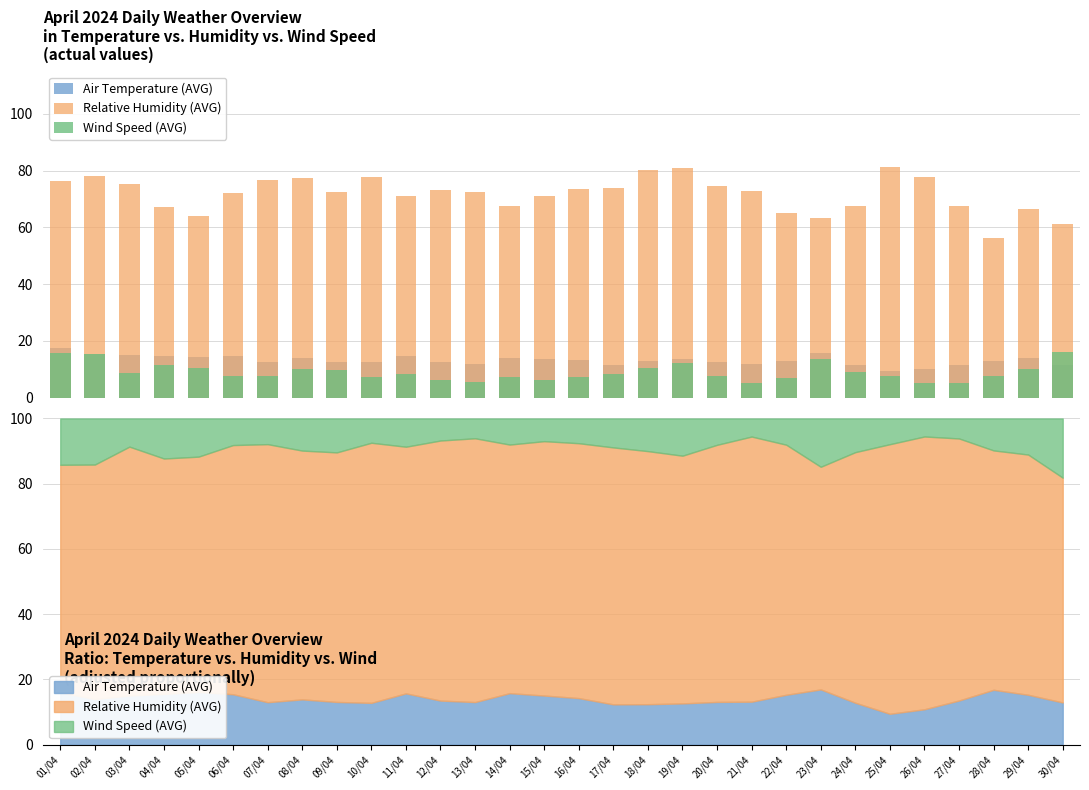

Which category has the highest value across all series?

25/04